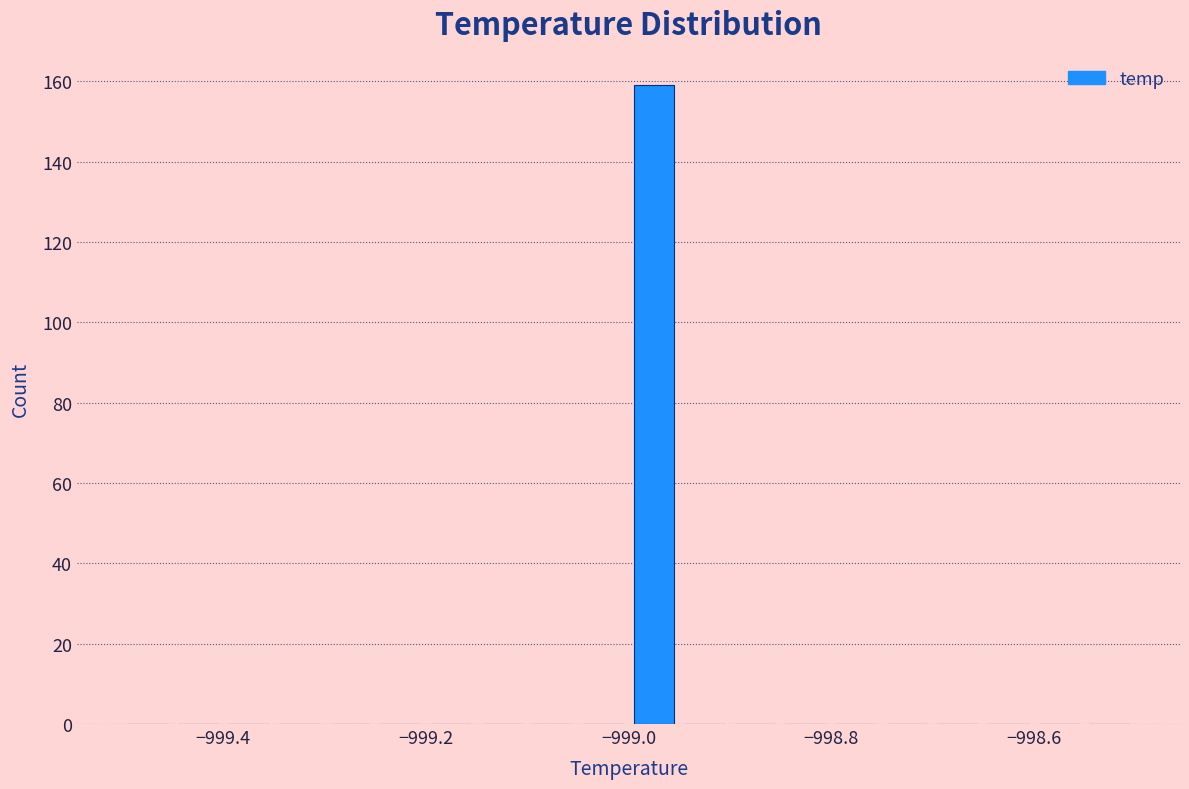

Around what value on the x-axis is the tallest bar? Give the approximate position of its centre, as read against the axis.

-998.98